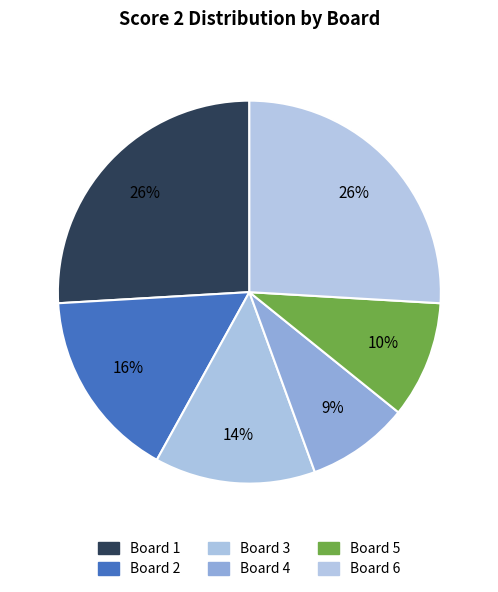

How many slices are in this pie chart?

6